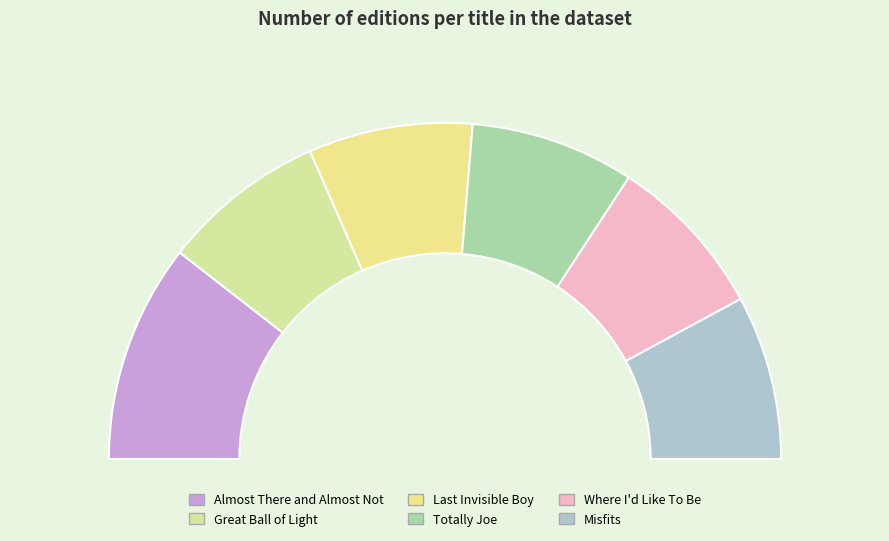

How many slices are in this pie chart?

6